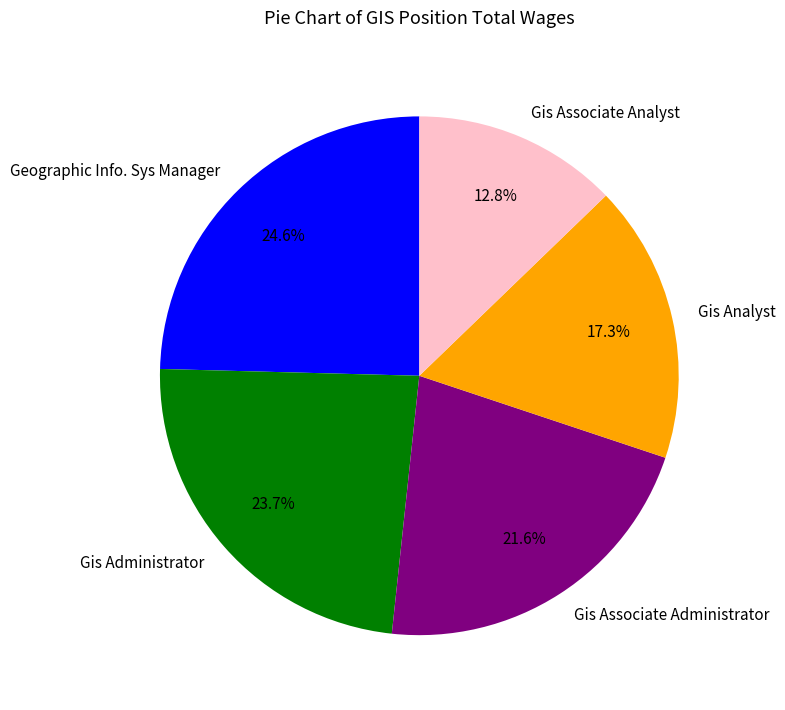

Rank the categories by value from highest to lowest.

Geographic Info. Sys Manager, Gis Administrator, Gis Associate Administrator, Gis Analyst, Gis Associate Analyst